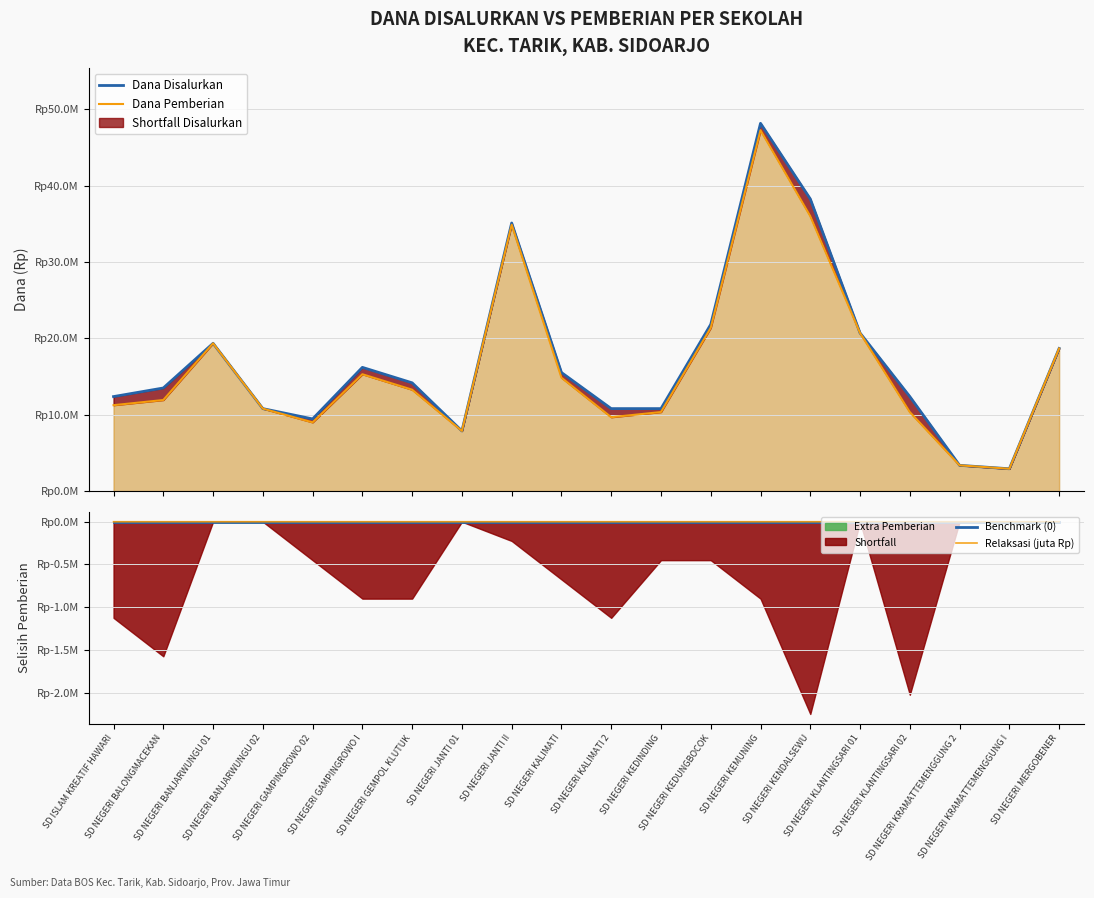

True or false: Relaksasi (juta Rp) and Dana Pemberian intersect in this chart.

False